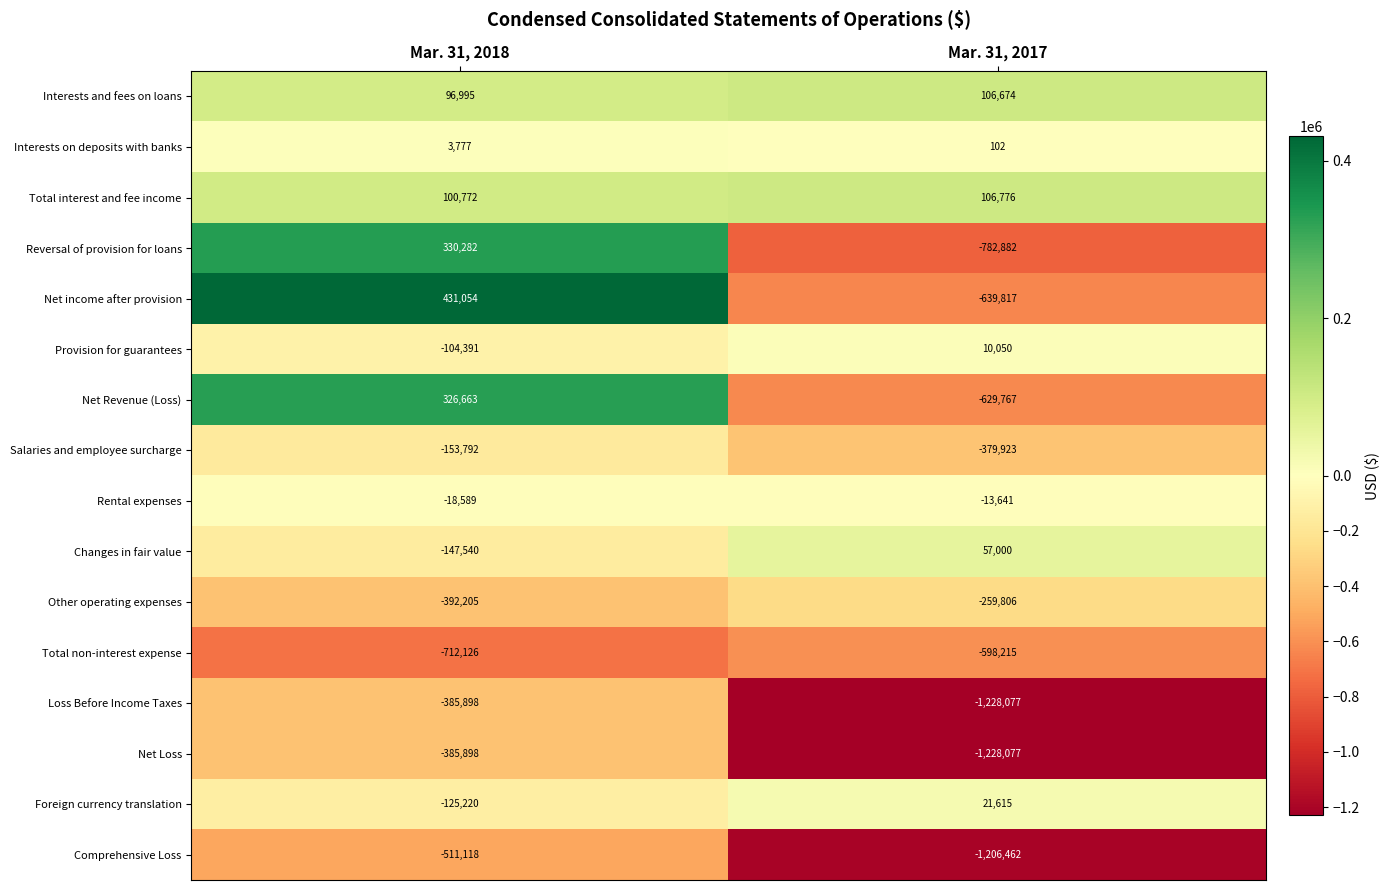

True or false: Other operating expenses has a value of -113591 at Mar. 31, 2017.

False